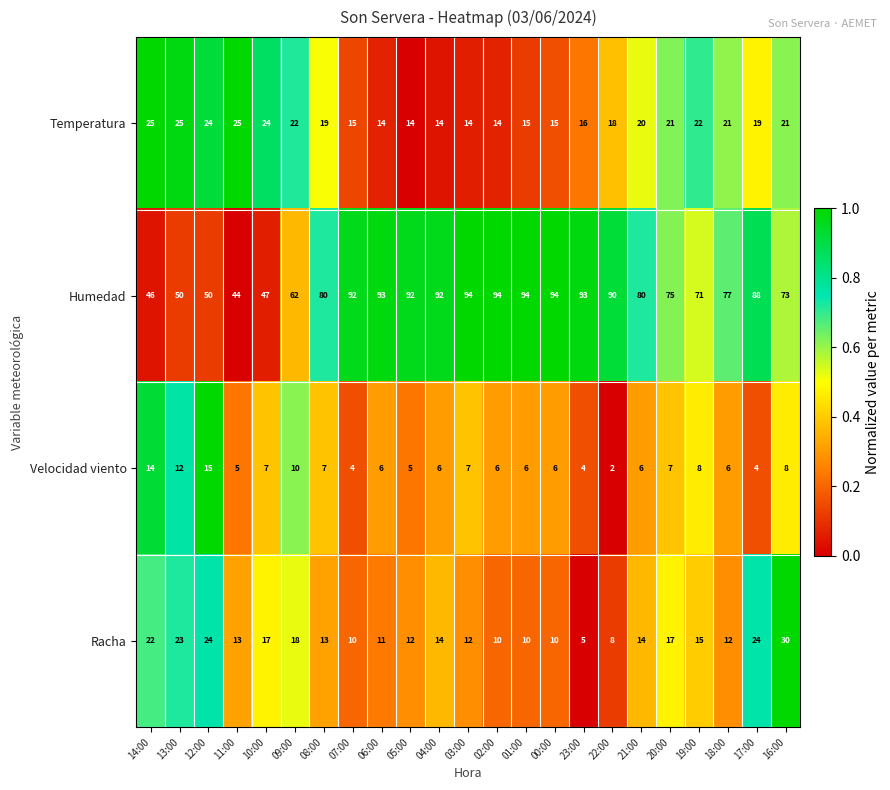

How many categories are shown in the chart?

23